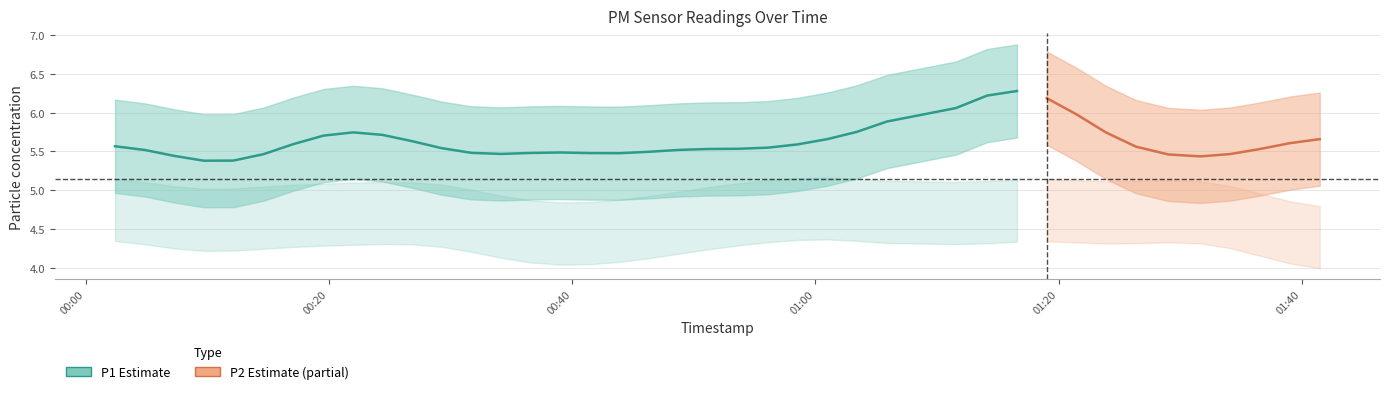

Which series has the largest total across all categories?

P1